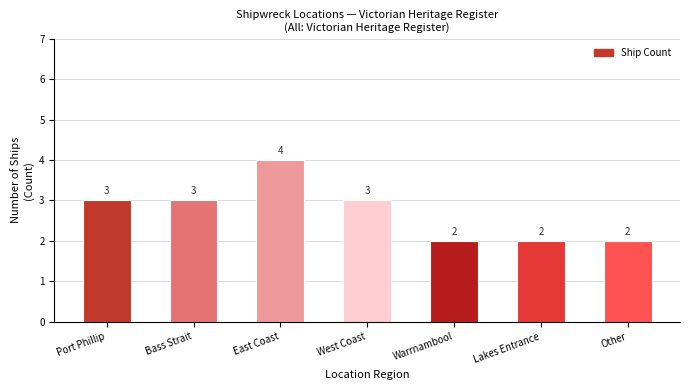

What is the label of the 5th bar from the left?

Warrnambool